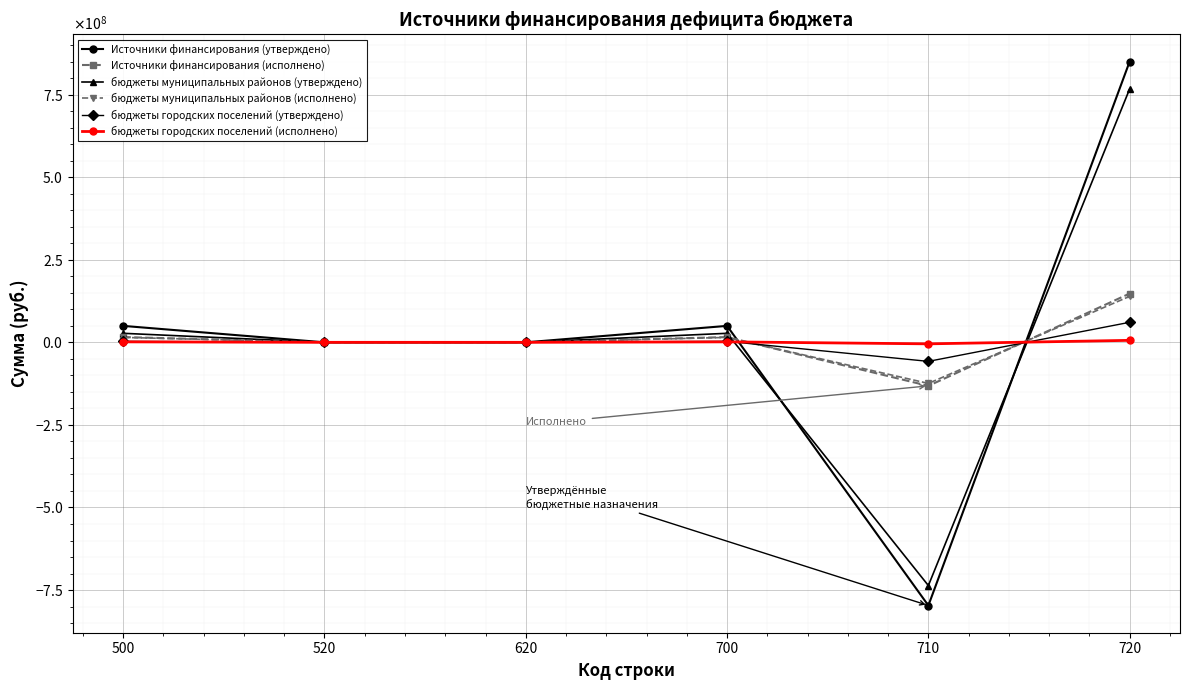

What is the highest value of the бюджеты муниципальных районов (исполнено) series?

139288342.8